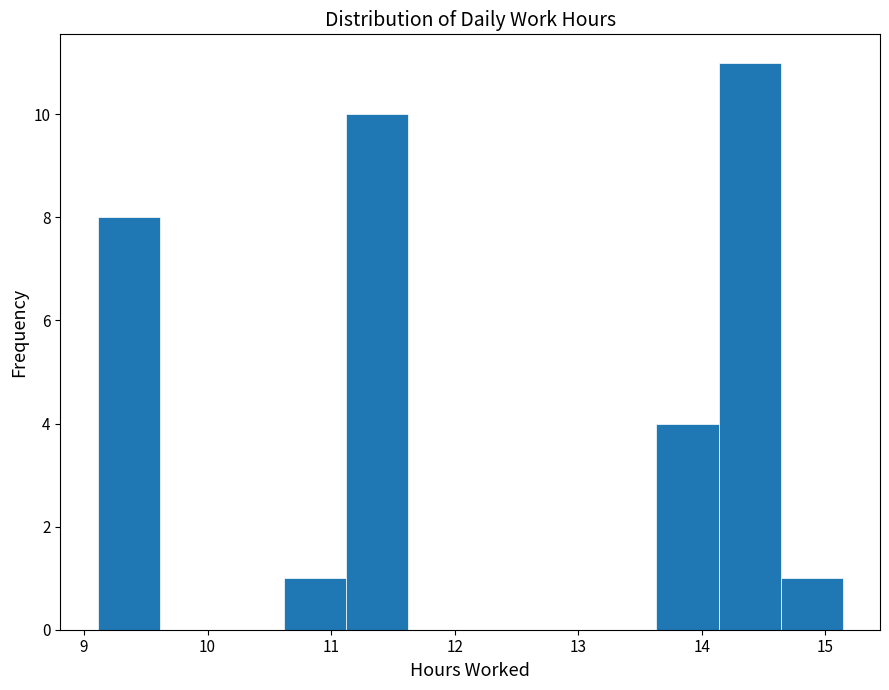

Over which range of the x-axis is the bar tallest?

14.1 to 14.6